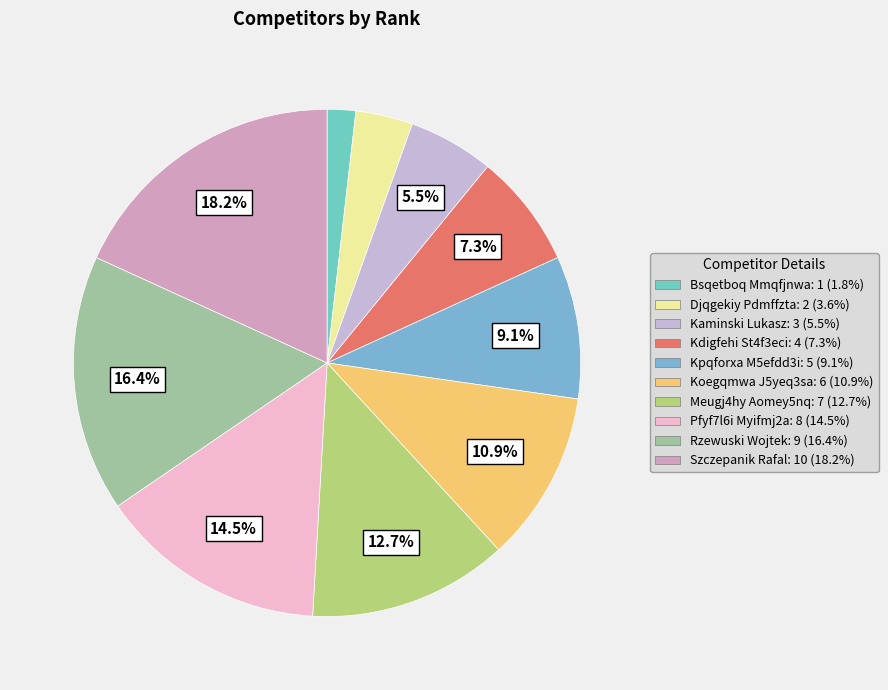

What is the change in value from Kdigfehi St4f3eci to Rzewuski Wojtek?

+5